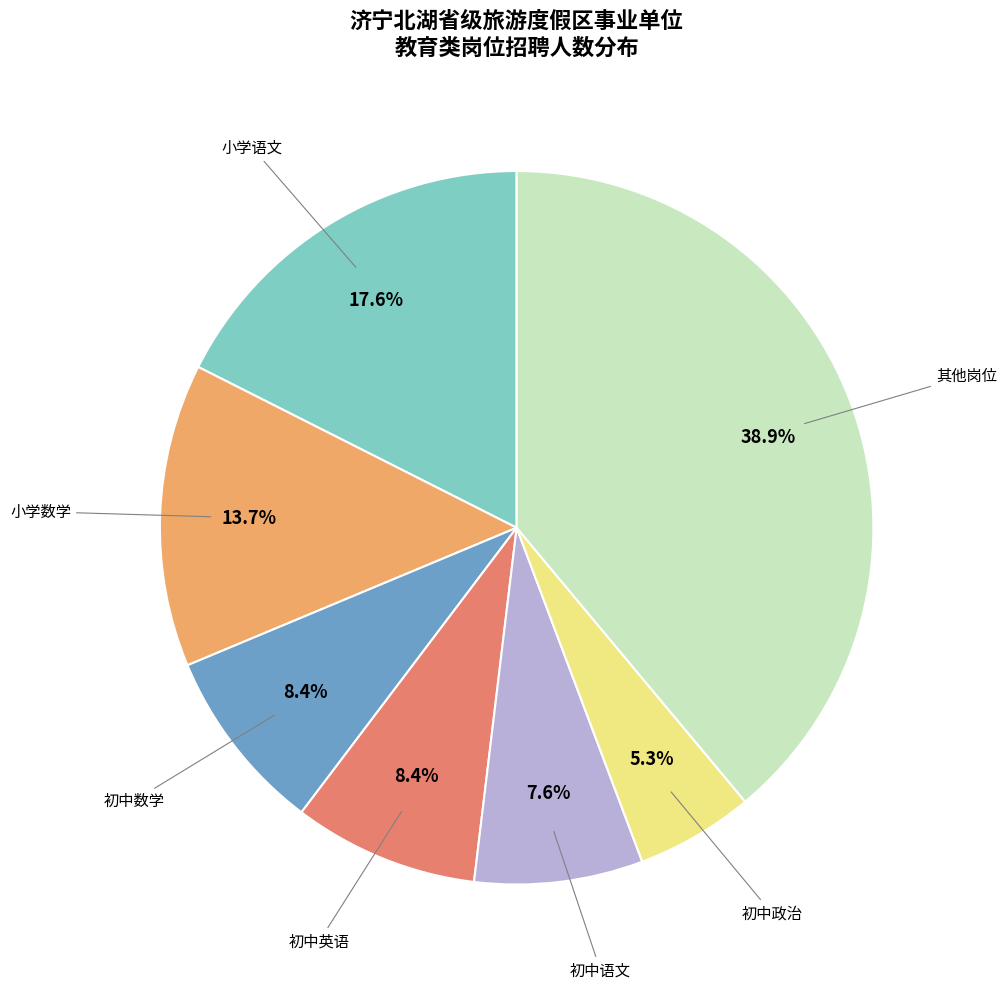

Is there a majority slice in this chart?

No